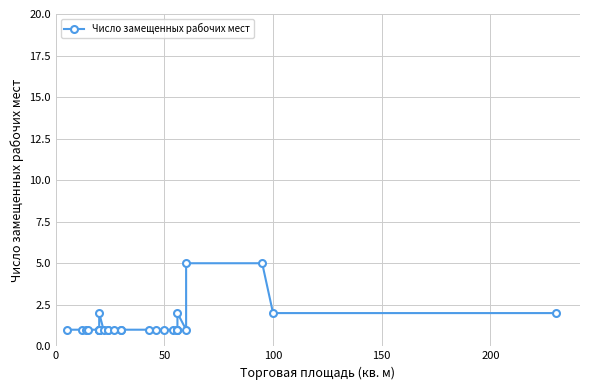

The value at 24 is 0. True or false?

False